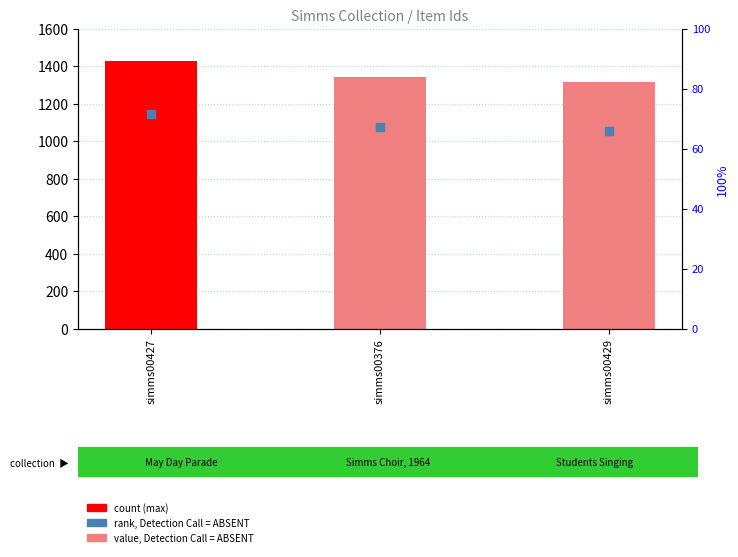

At how many categories does at least one series exceed 1146?

3